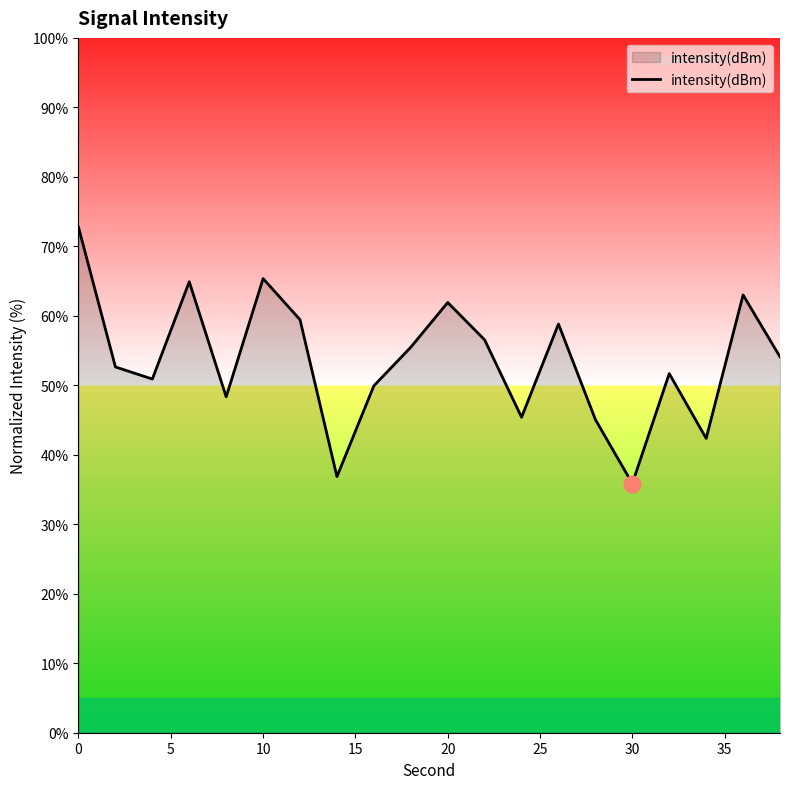

What is the minimum value shown in the chart?

35.9